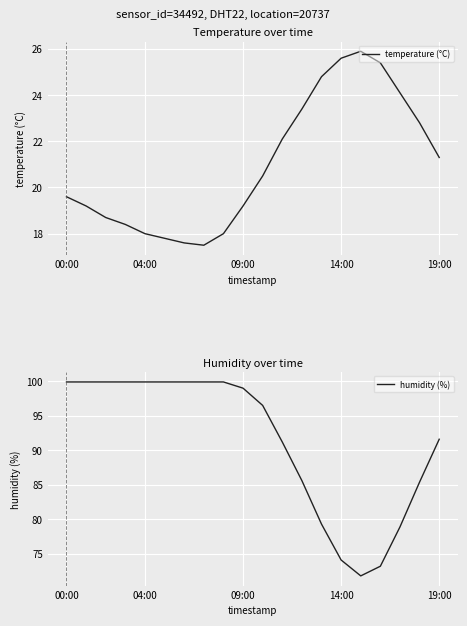

True or false: humidity (%) and temperature (°C) cross at least once.

False